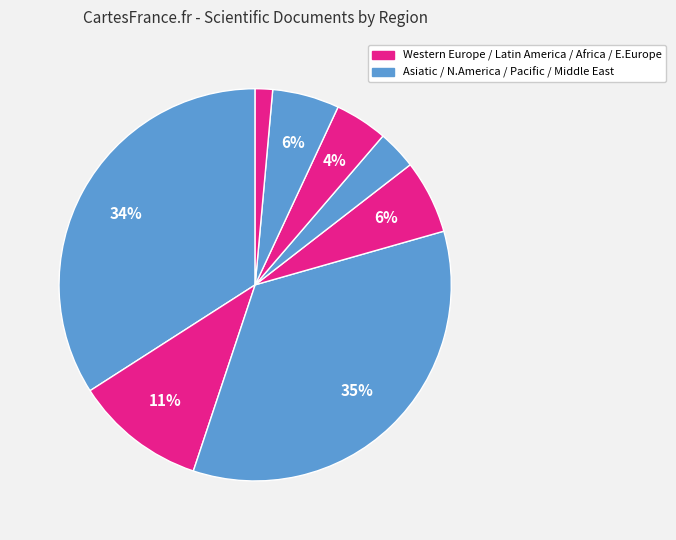

How many segments does this pie chart have?

8